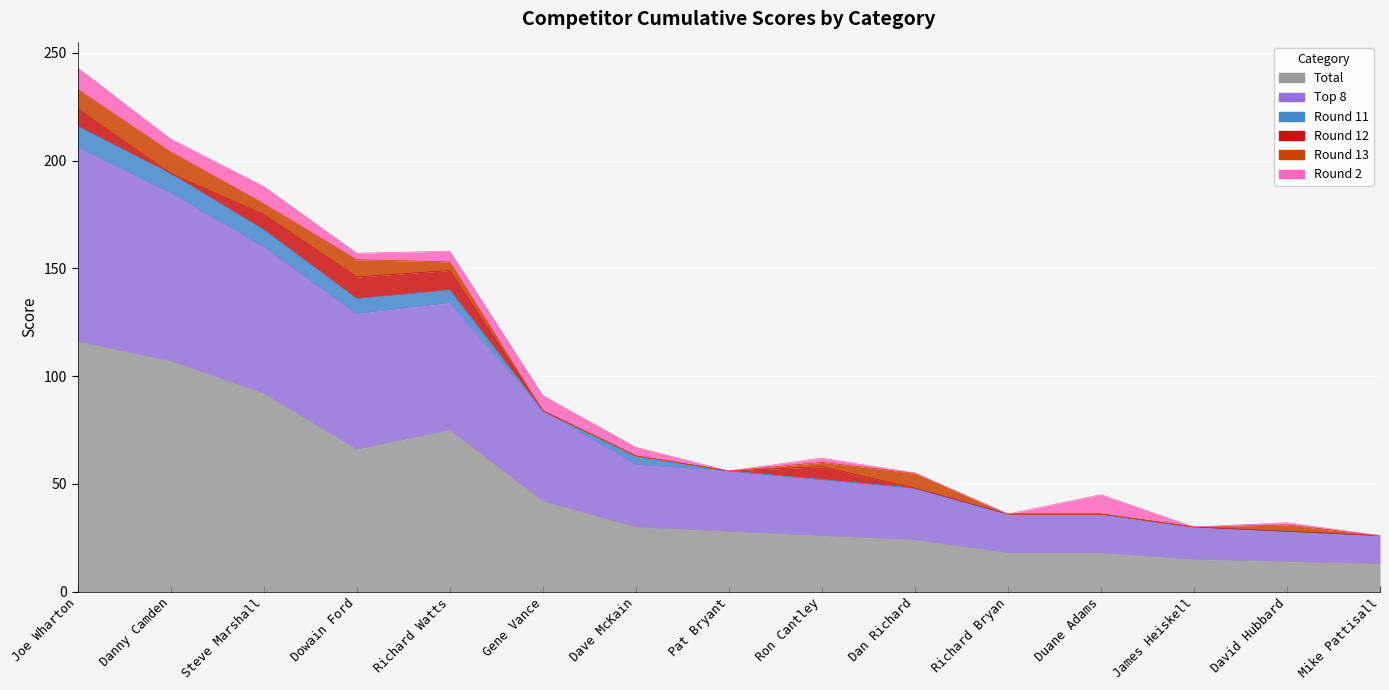

Which series has the largest total across all categories?

Total